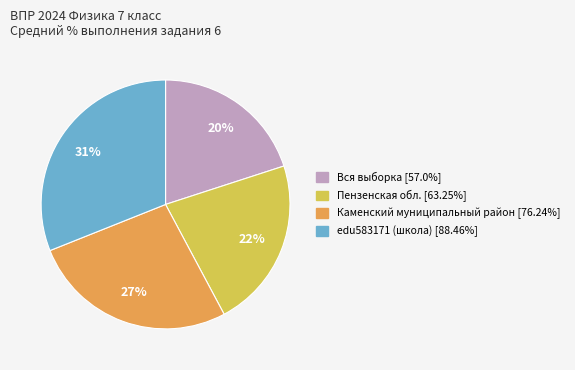

What is the ratio of the value at edu583171 (школа) to the value at Вся выборка?

1.6